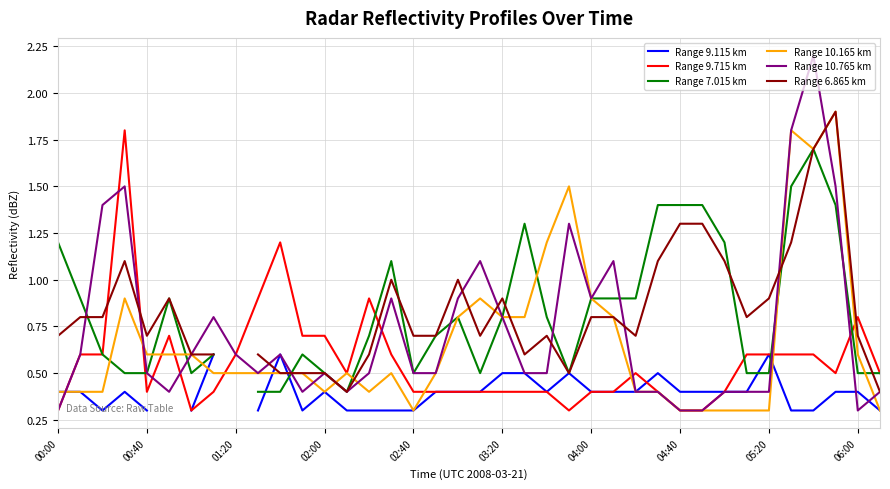

What is the difference between the highest and lowest values at 31?

0.5